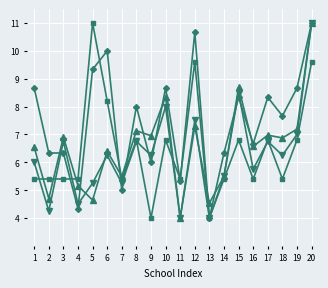

What is the smallest value displayed?

4.0